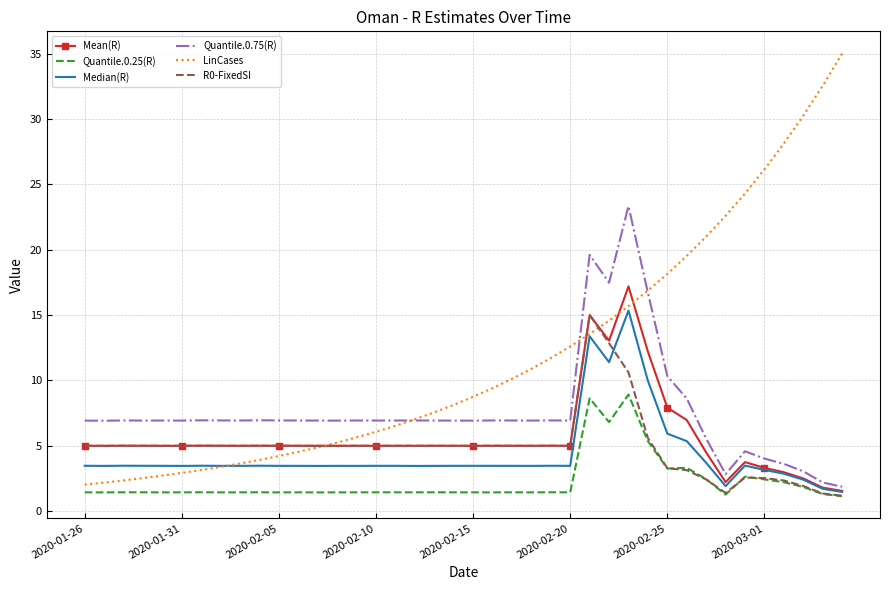

Which series has the largest range (max minus min)?

LinCases